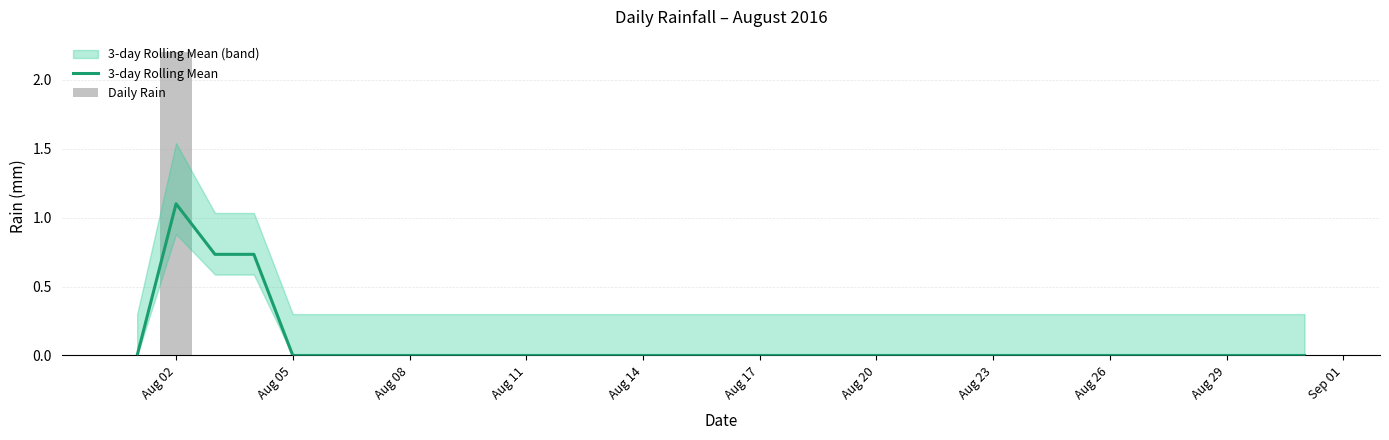

Rank the series at Aug 20 from highest to lowest value.

3-day Rolling Mean, Daily Rain